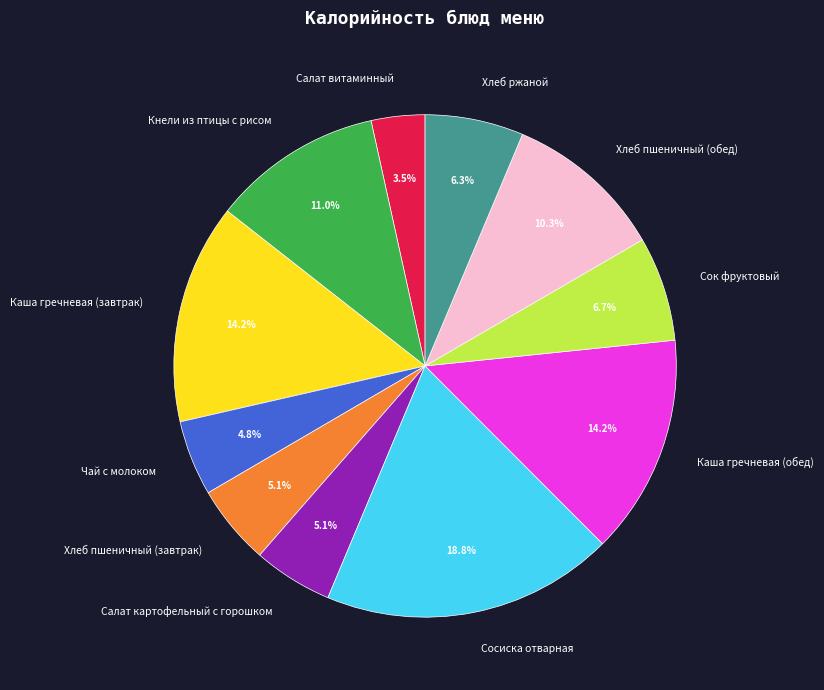

Is it true that Кнели из птицы с рисом is 3% of the pie?

False